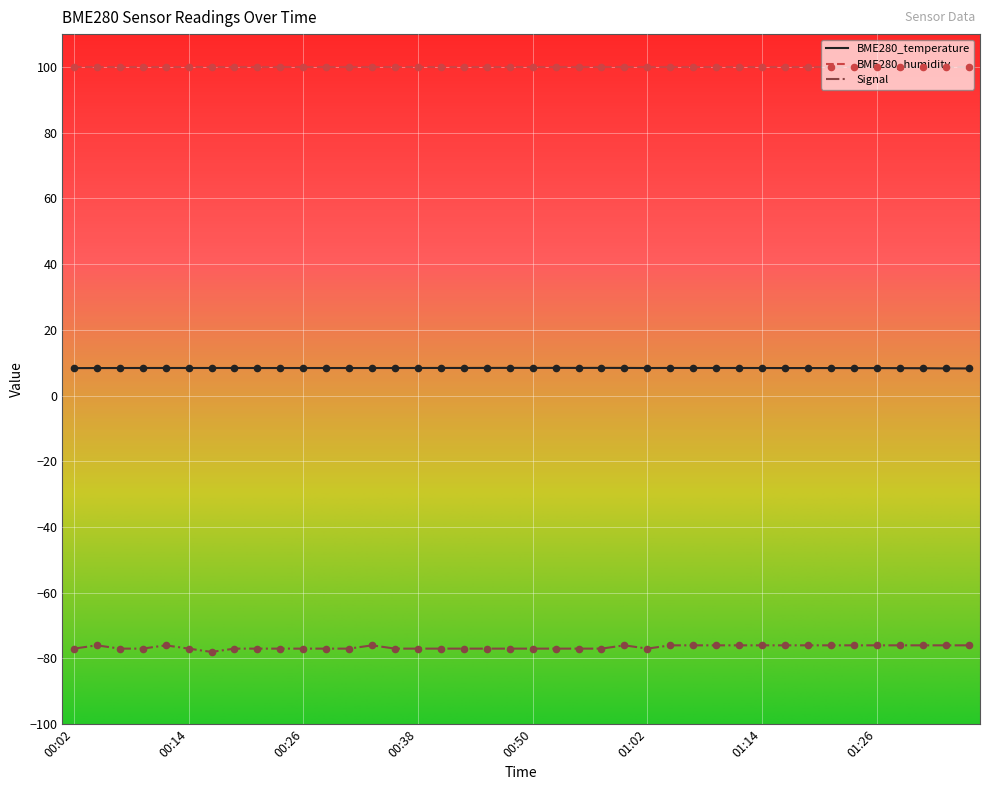

List the series in order of their overall mean, highest first.

BME280_humidity, BME280_temperature, Signal